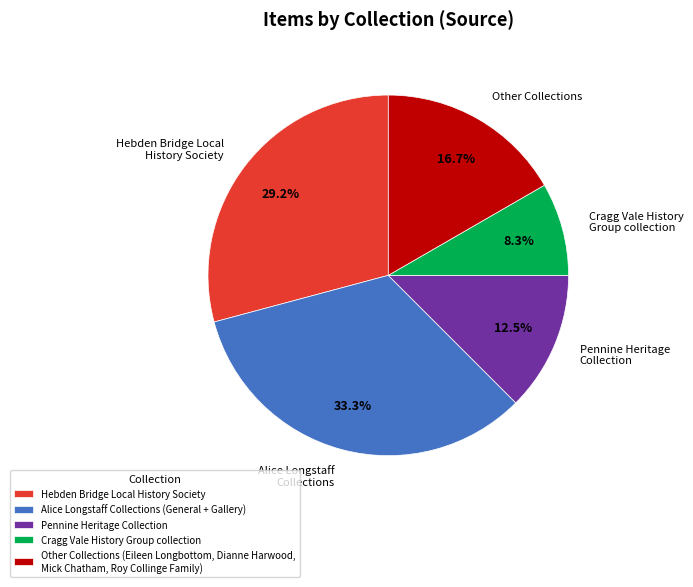

Is there any slice that represents more than half of the pie?

No